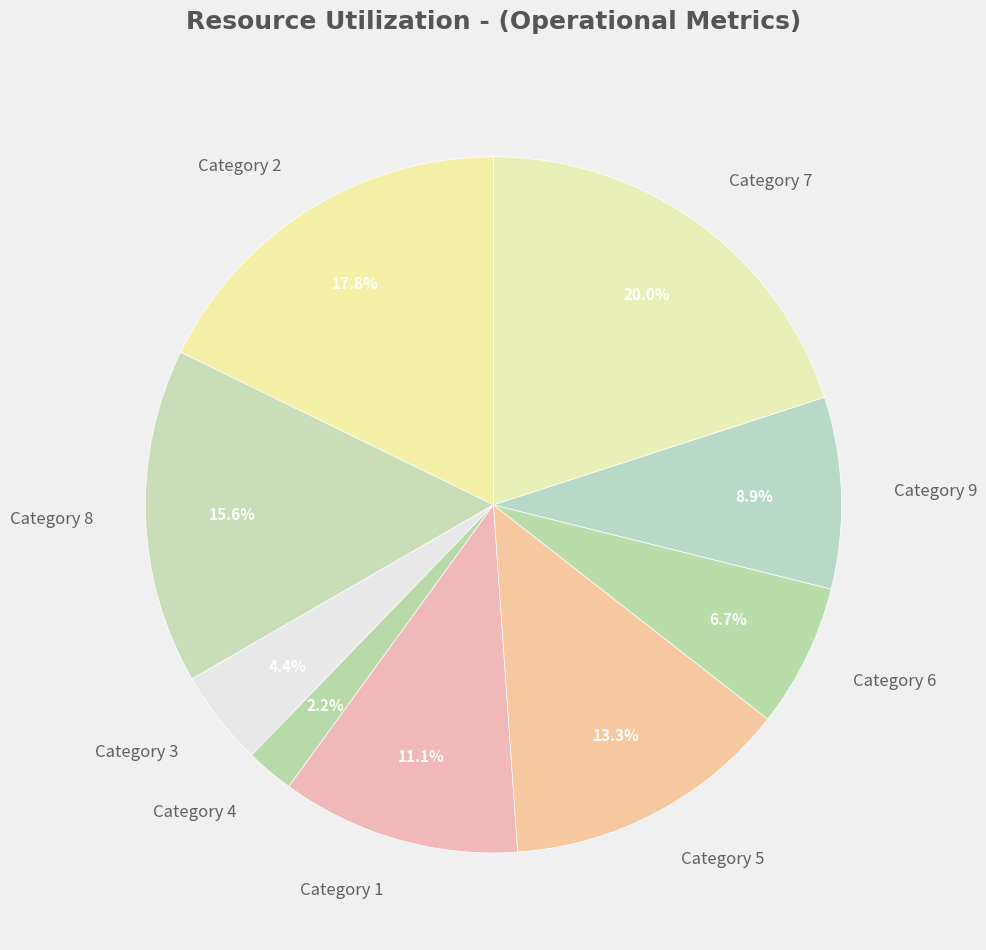

Is there a majority slice in this chart?

No